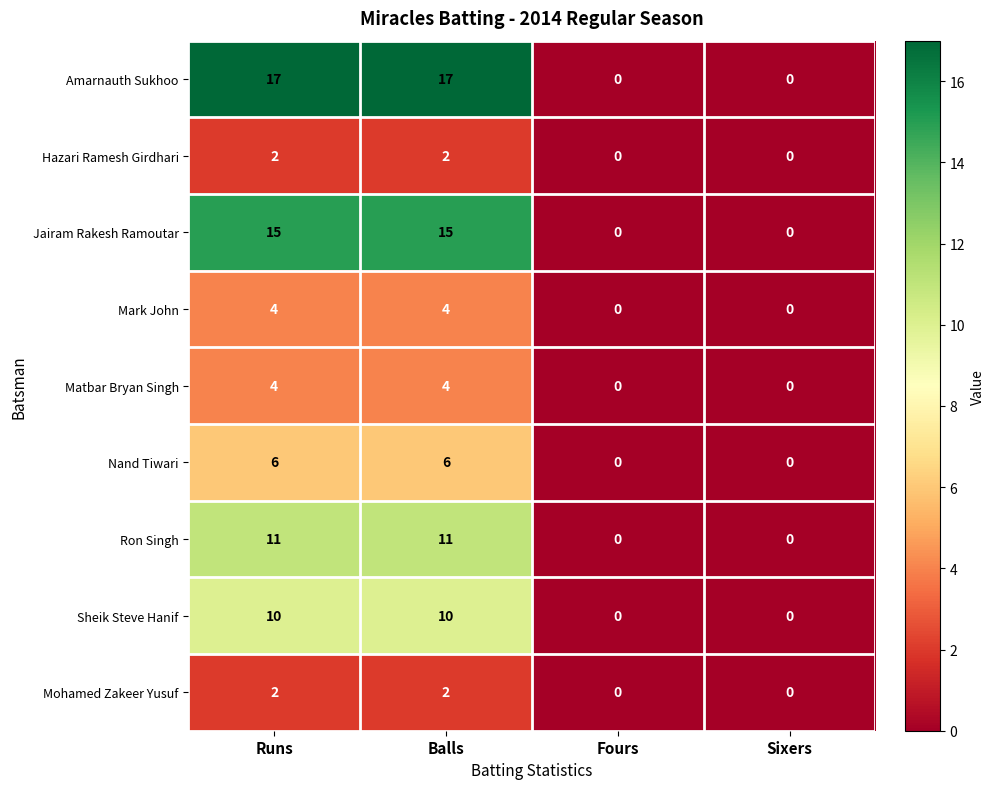

What is the difference between the second highest and second lowest values in the Ron Singh series?

11